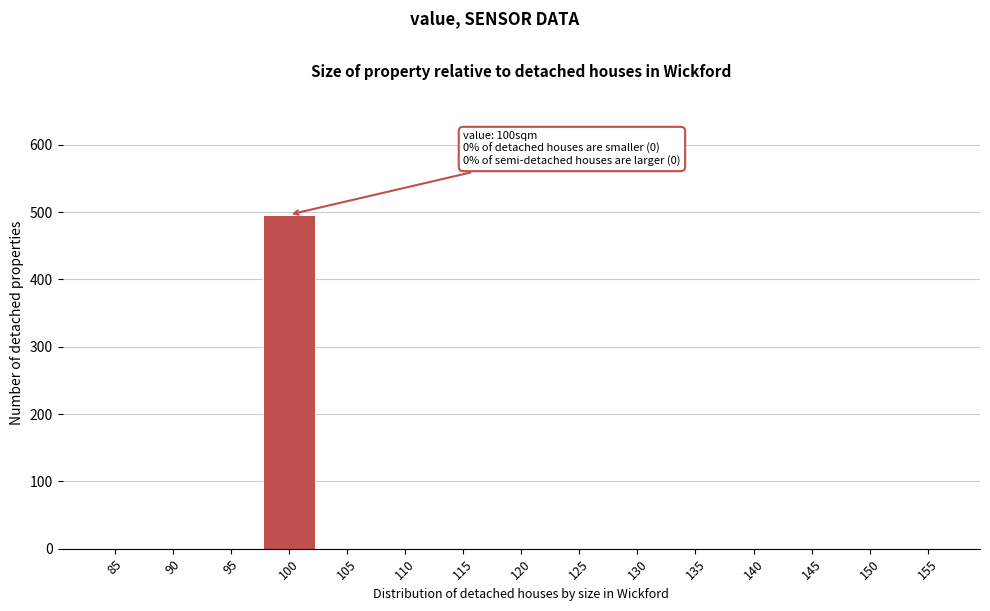

Reading left to right, what are all the values shown in this chart?

85=0	90=0	95=0	100=496	105=0	110=0	115=0	120=0	125=0	130=0	135=0	140=0	145=0	150=0	155=0